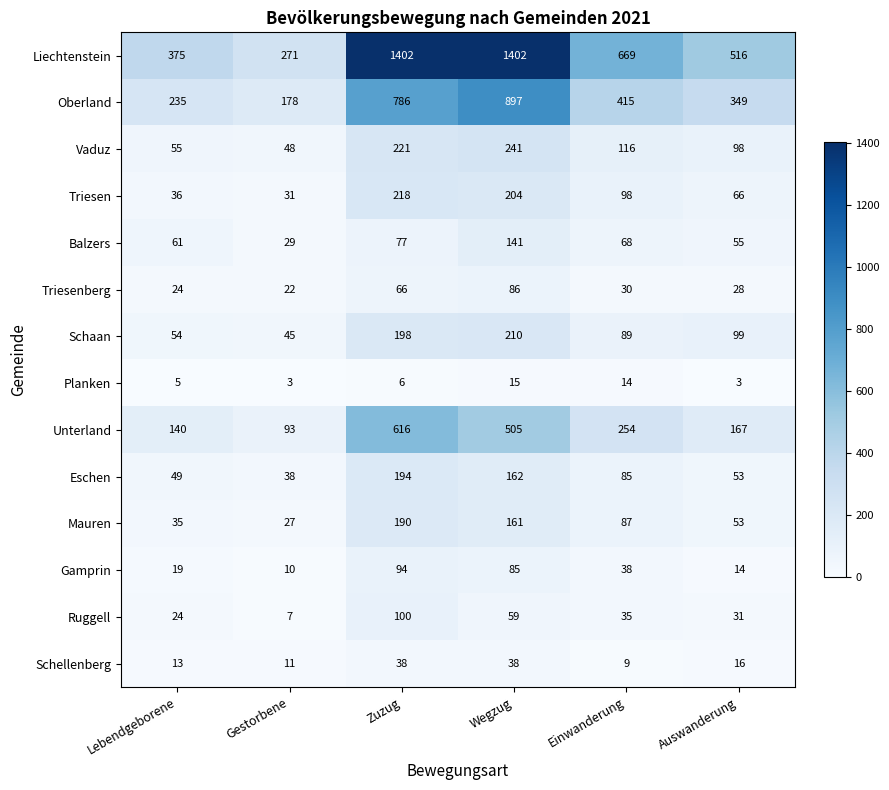

What is the average value of the Balzers series?

72